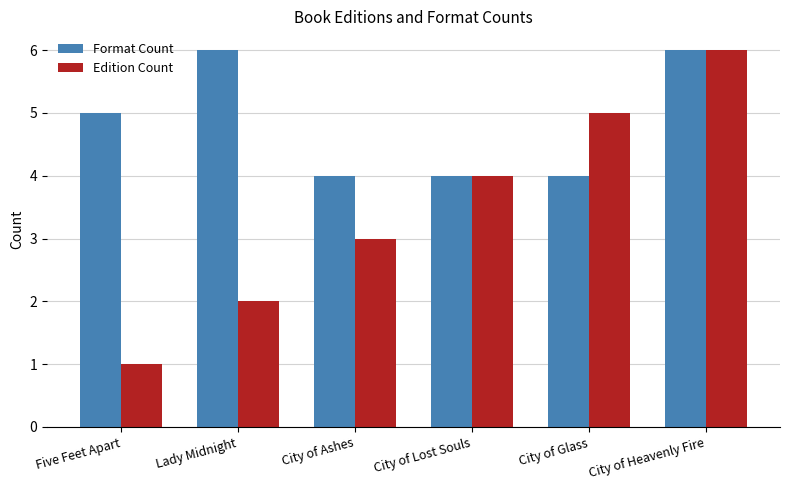

The Format Count series shows 2 at Five Feet Apart. True or false?

False